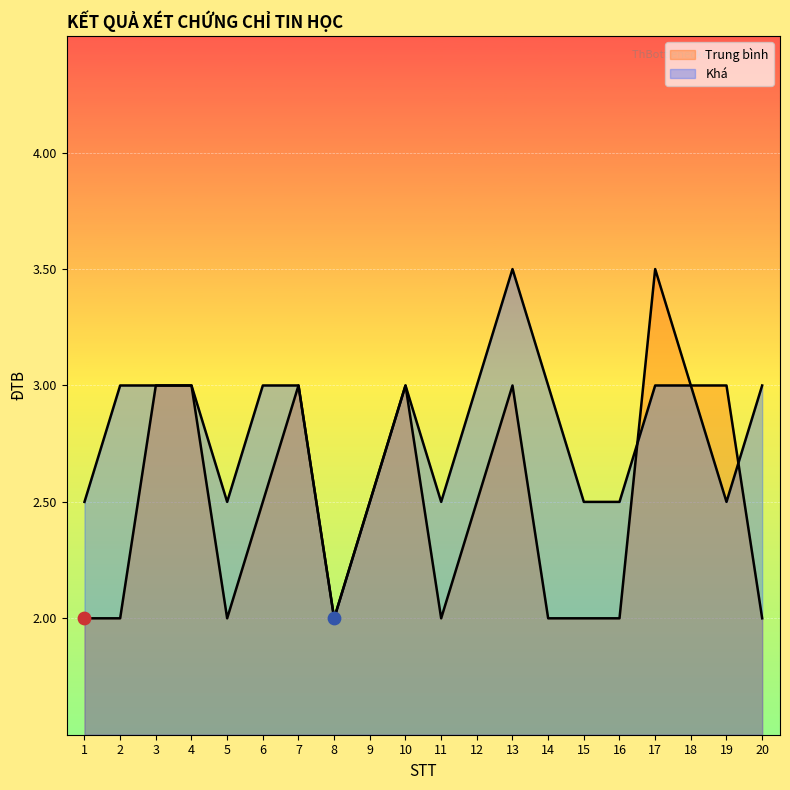

Which series has the largest total across all categories?

Khá